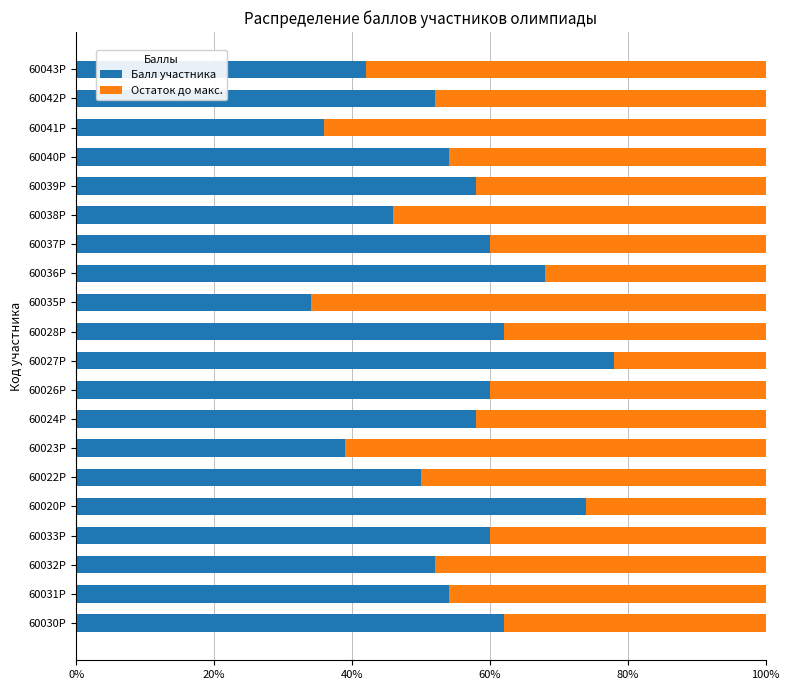

The value of Балл участника at 60037Р is 60.0. True or false?

True